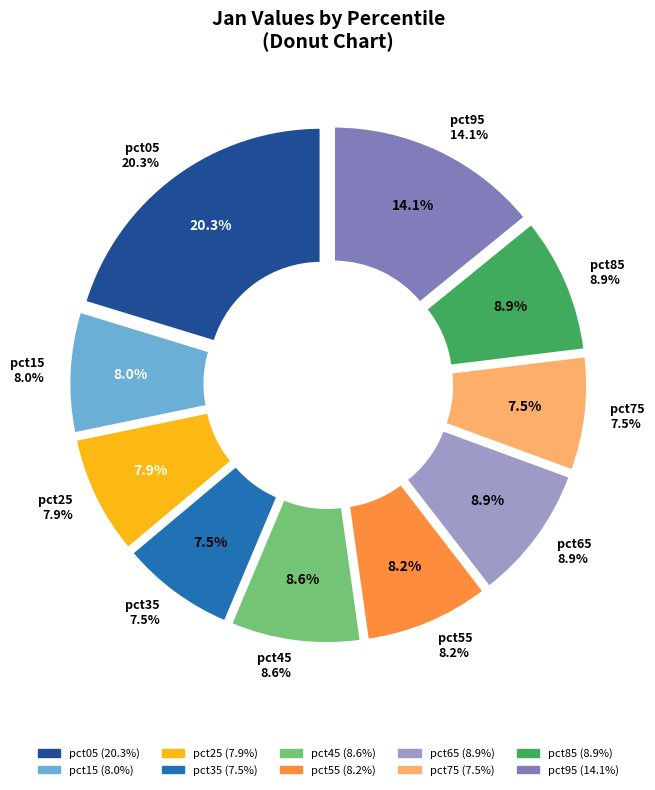

How much of the chart is everything except pct55?

91.8%